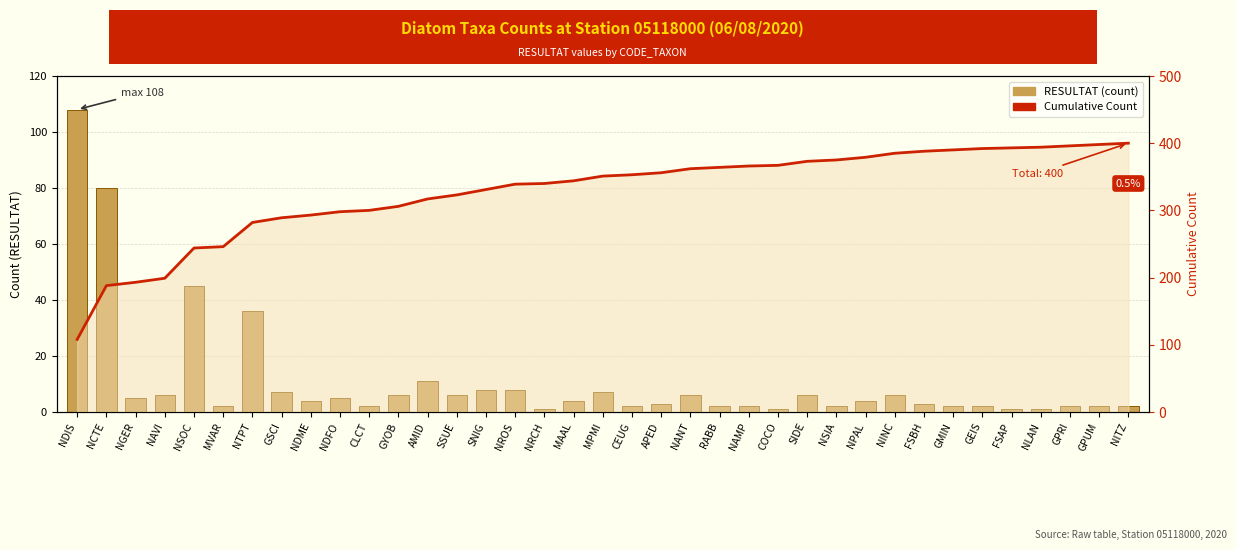

At how many categories does at least one series exceed 44?

37